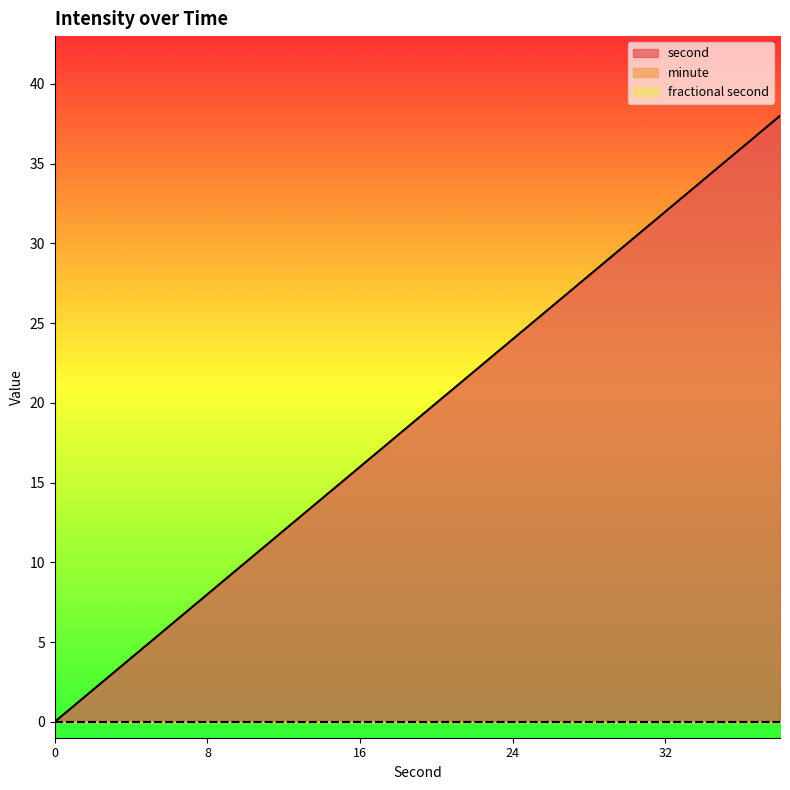

True or false: second and fractional second intersect in this chart.

False